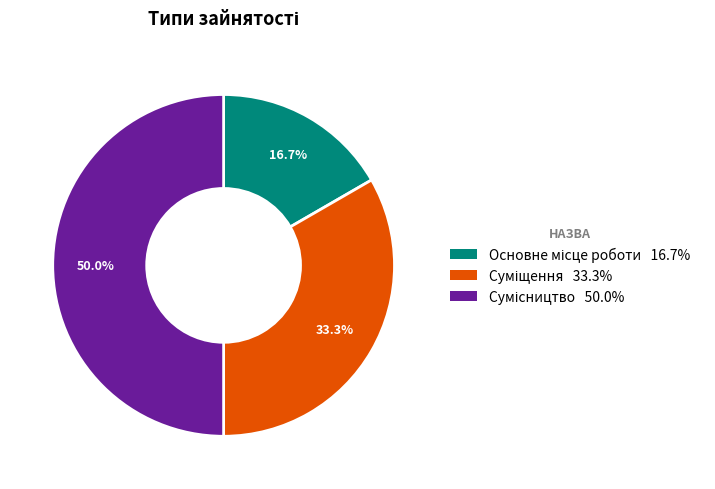

Which has a higher value, Суміщення or Основне місце роботи?

Суміщення